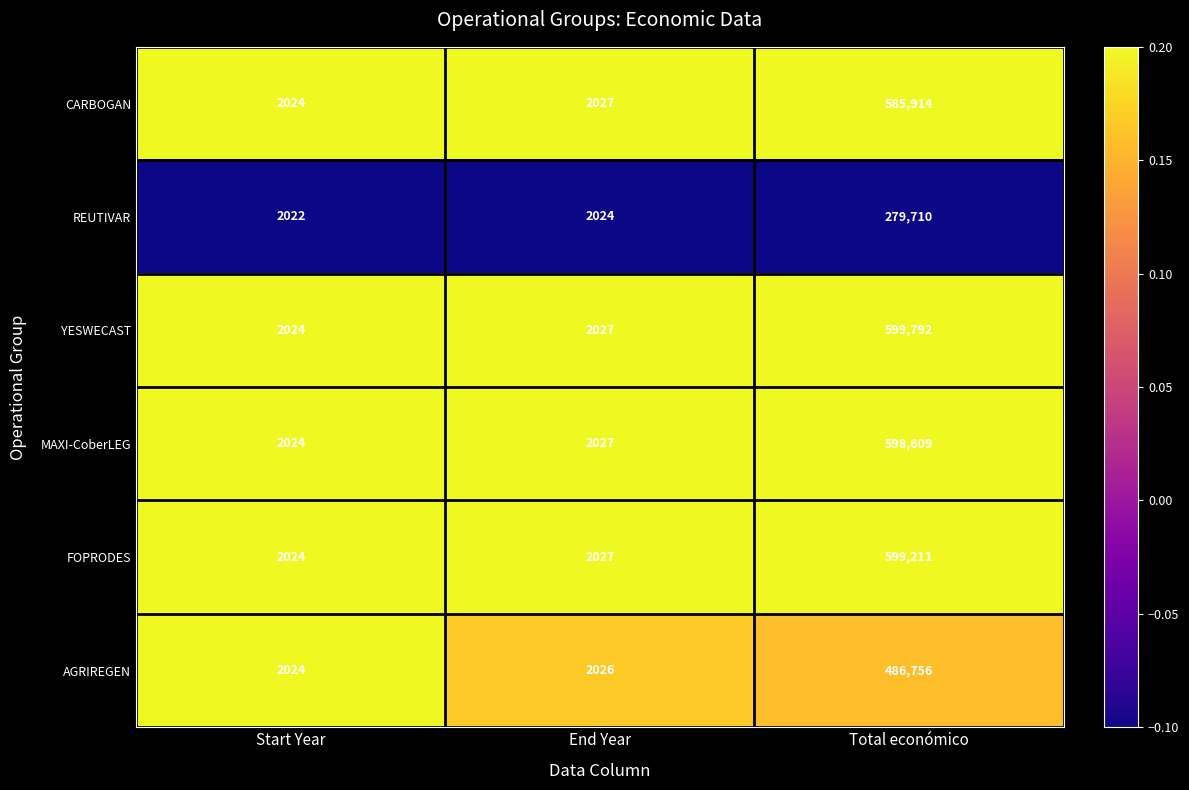

At which category is the sum across all series the highest?

Total económico